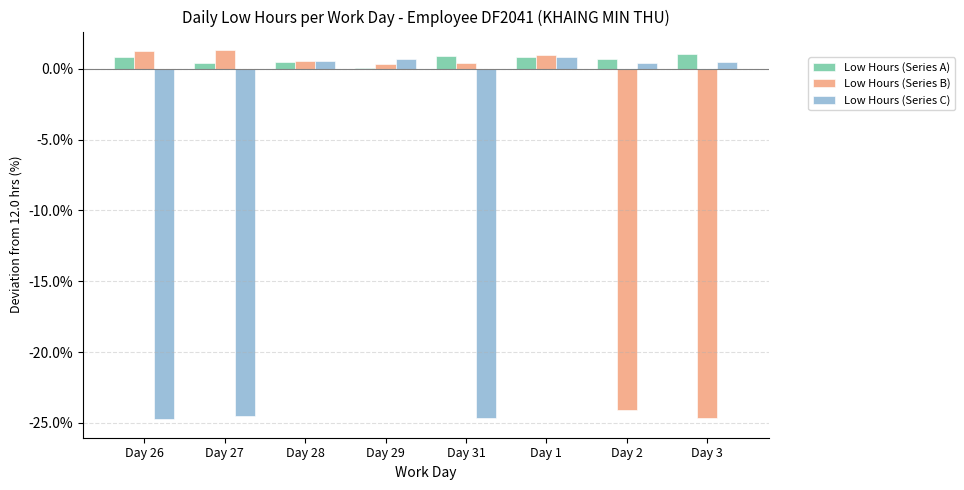

How many values in Low Hours (Series C) are above zero?

5